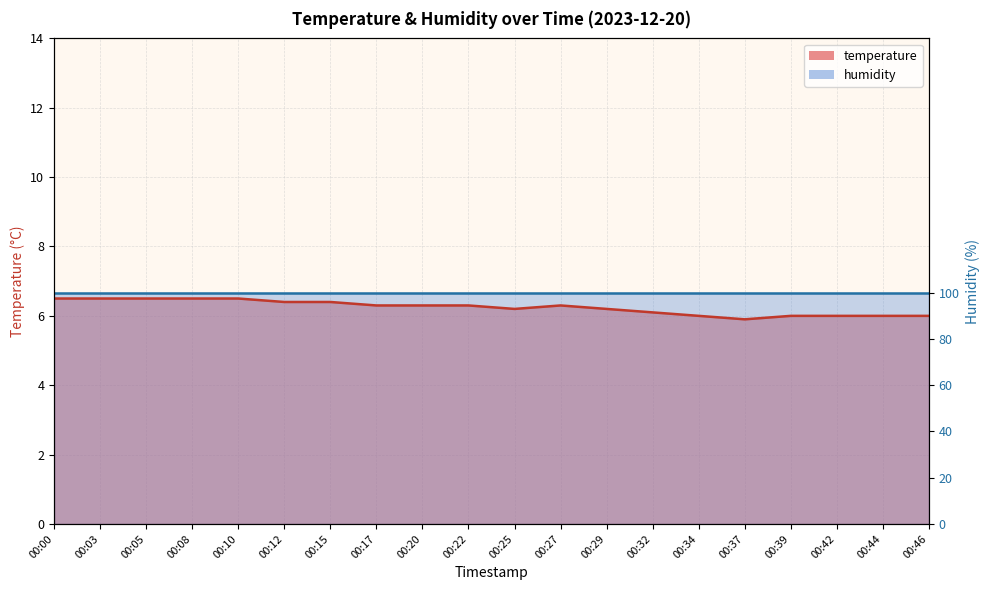

How many values are between 6 and 7?

19